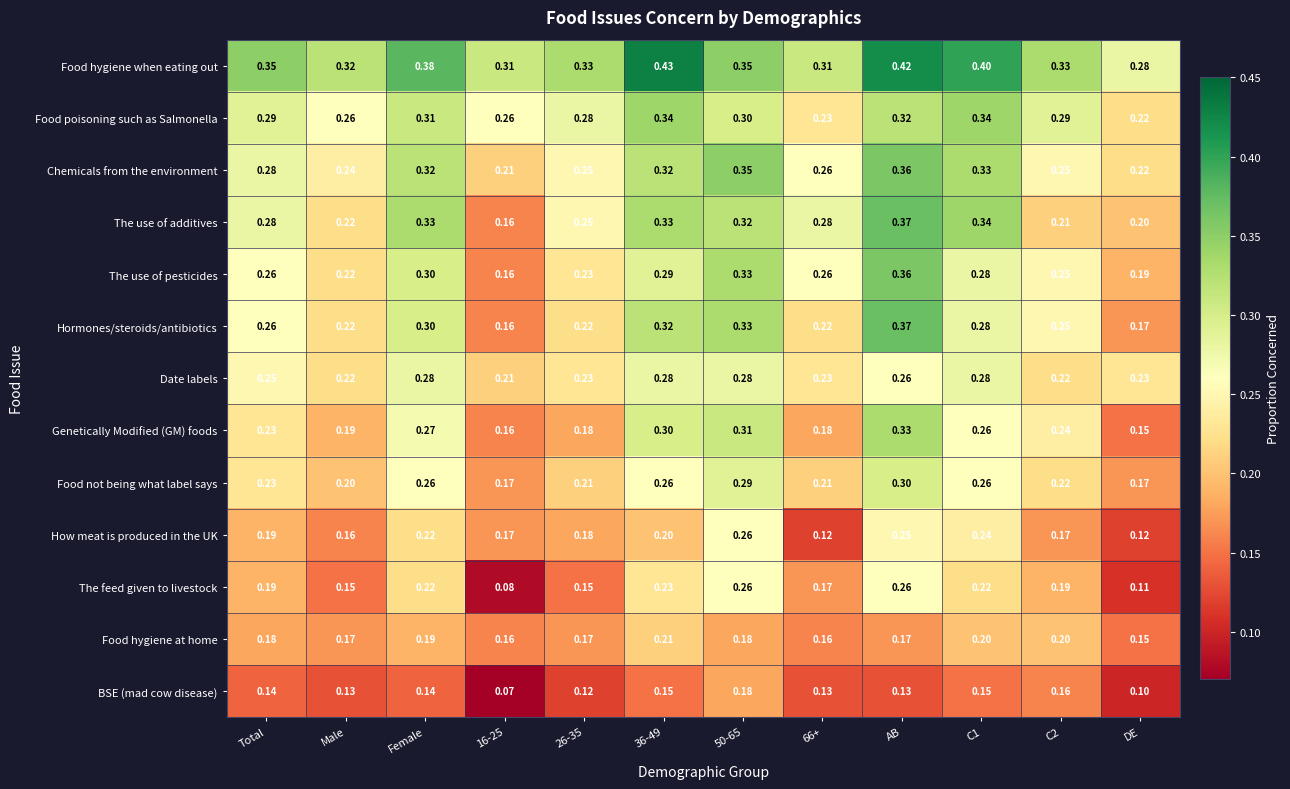

Where is Food poisoning such as Salmonella nearest to the value 0?

DE